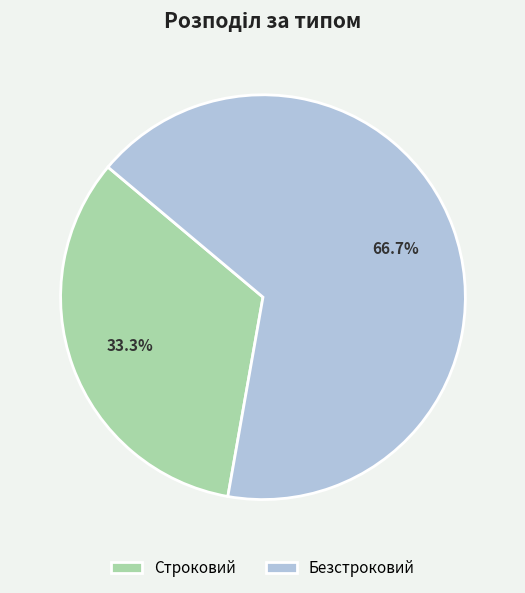

Approximately how many times larger is the value at Строковий compared to Безстроковий?

0.5